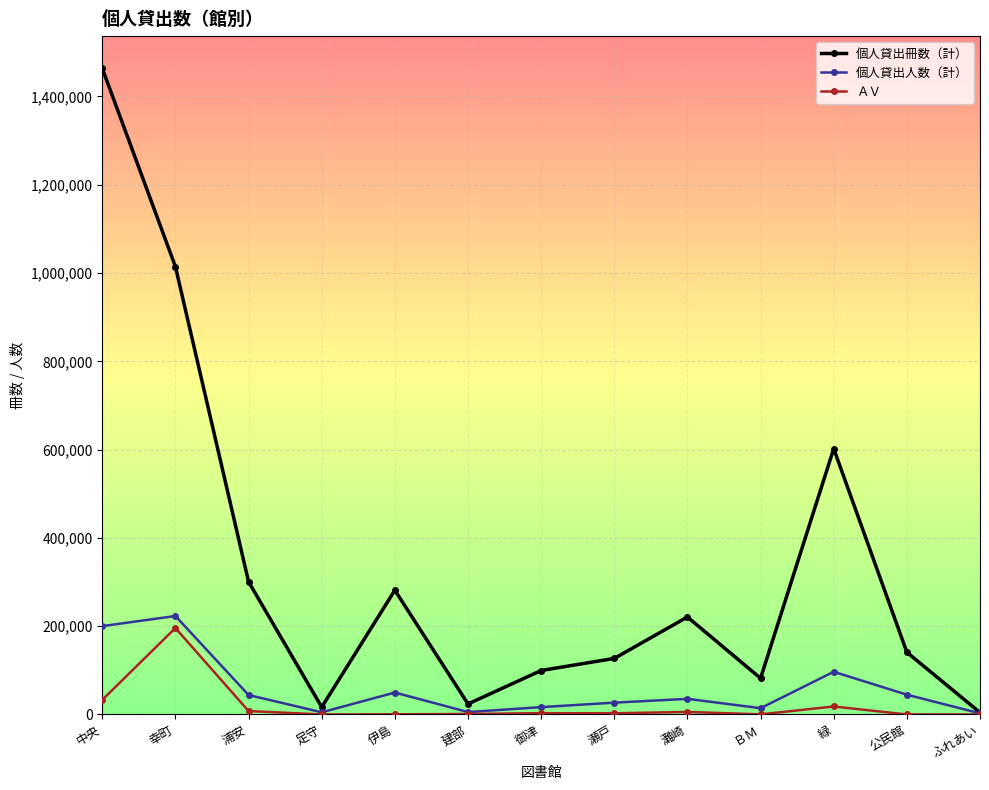

Where is the first local maximum for ＡＶ?

幸町